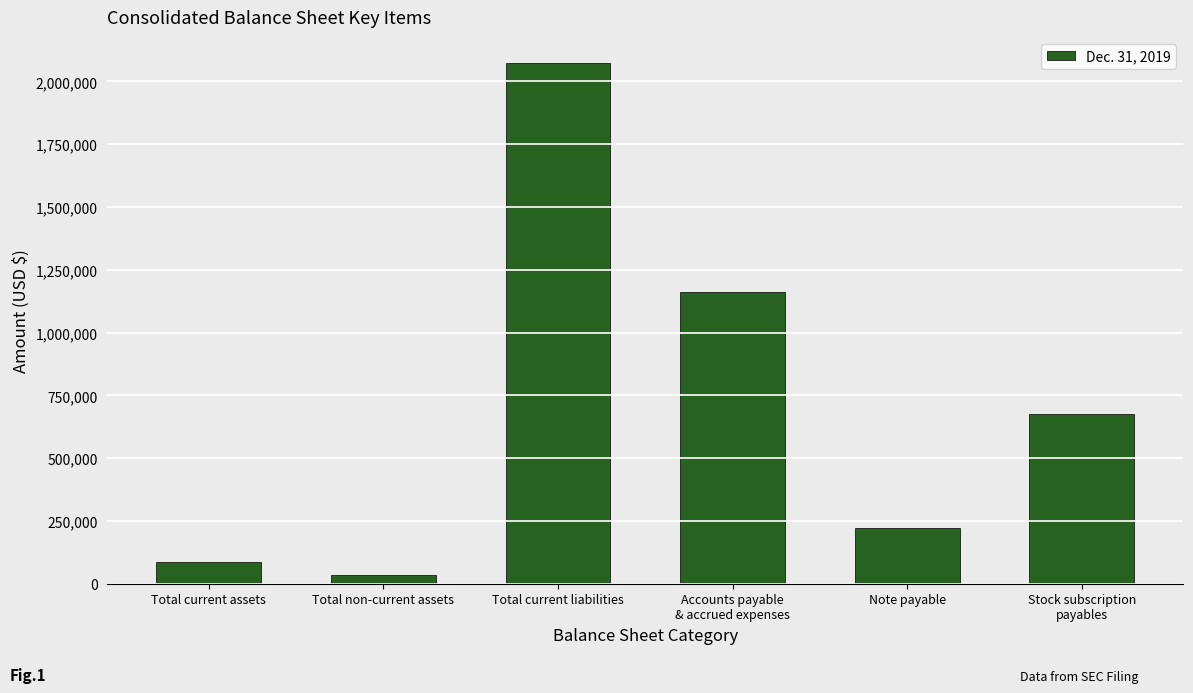

What is the value of the 5th bar from the left?

223000